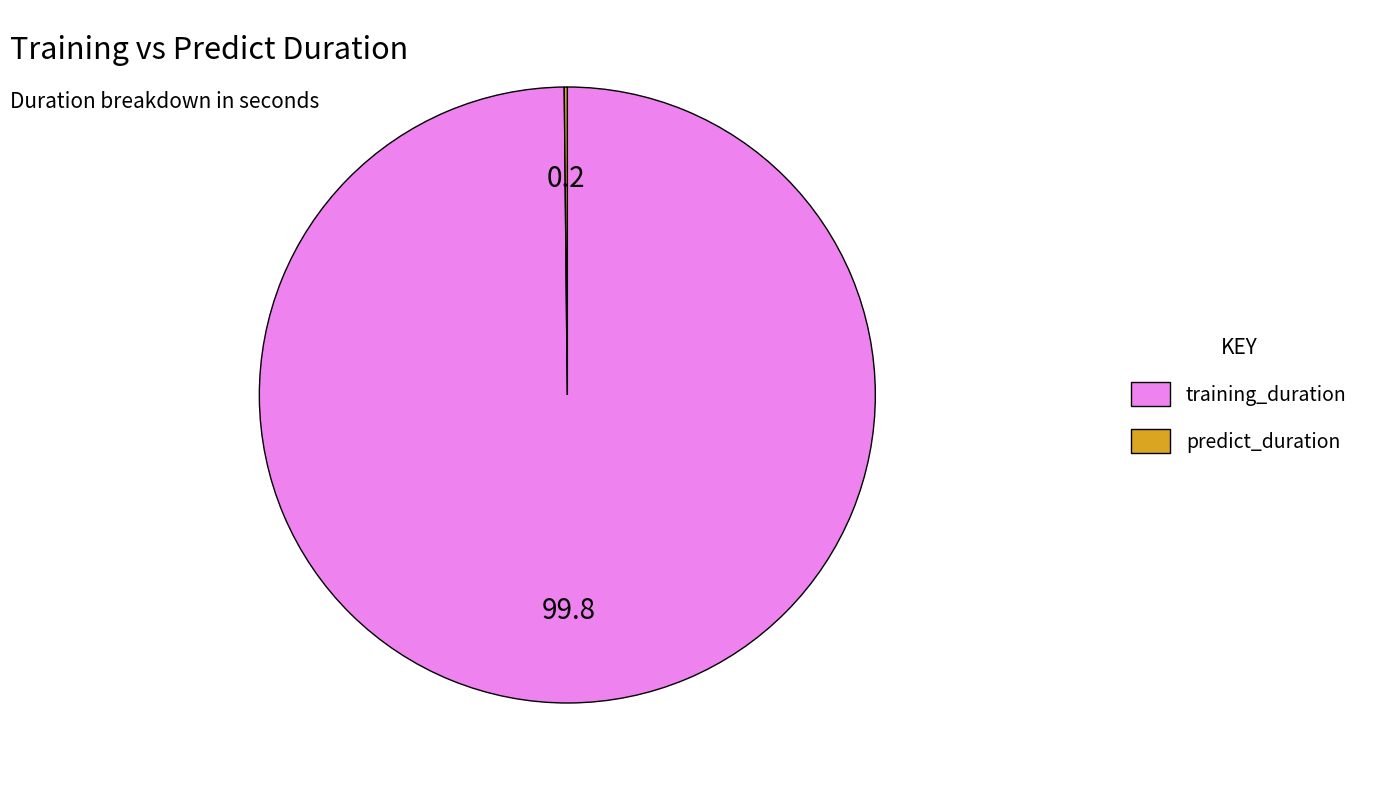

Is there any slice that represents more than half of the pie?

Yes